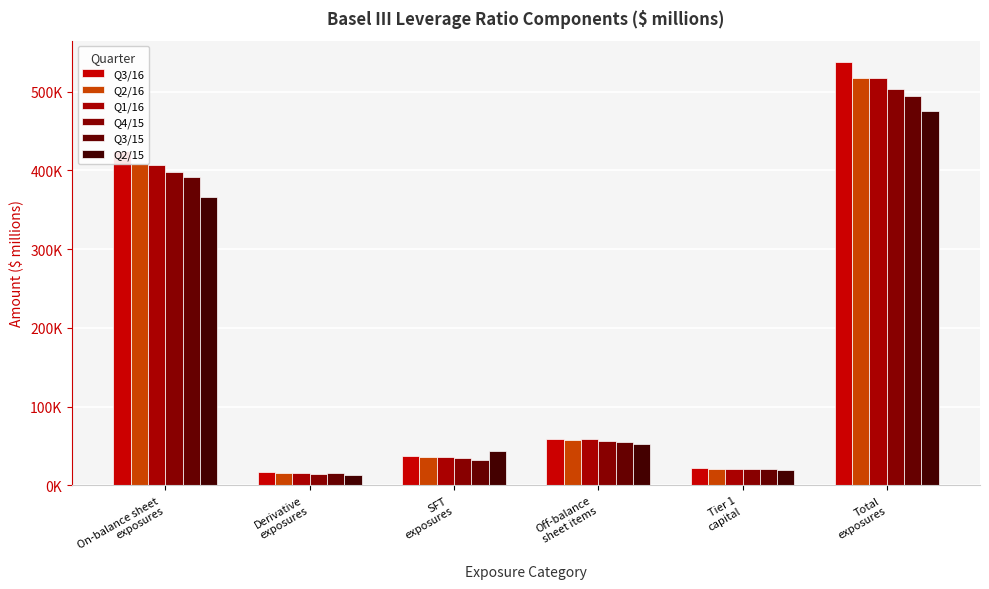

True or false: Q1/16 has a value of 154981 at Total
exposures.

False